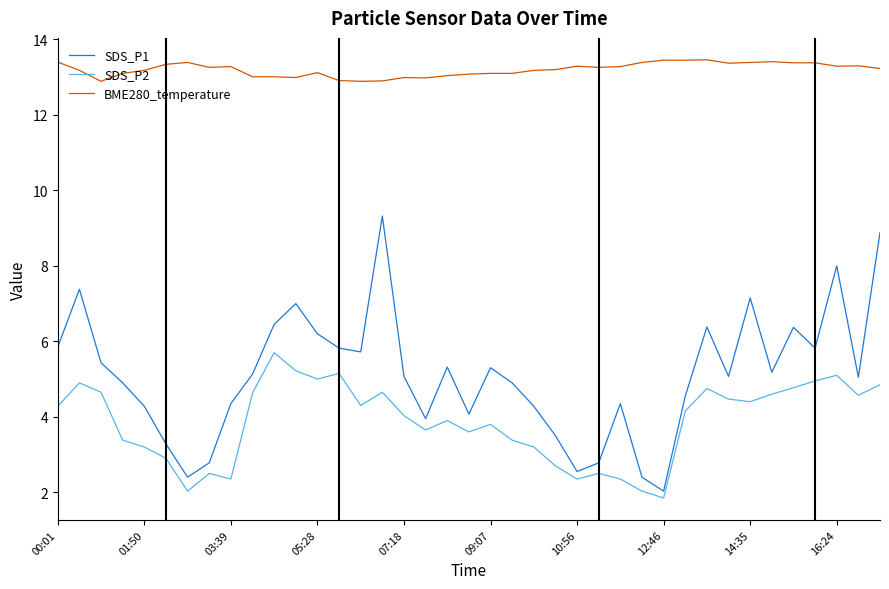

What is the greatest value displayed?

13.5